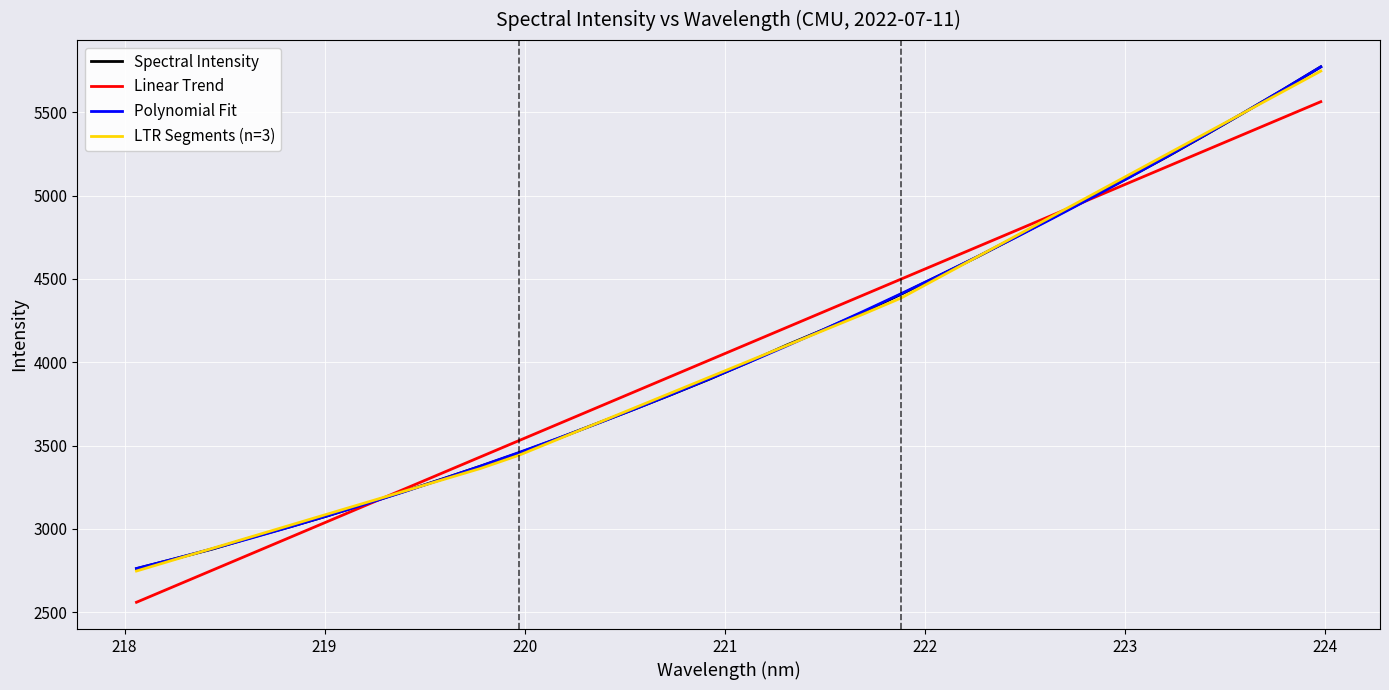

What is the smallest value displayed?

2559.6